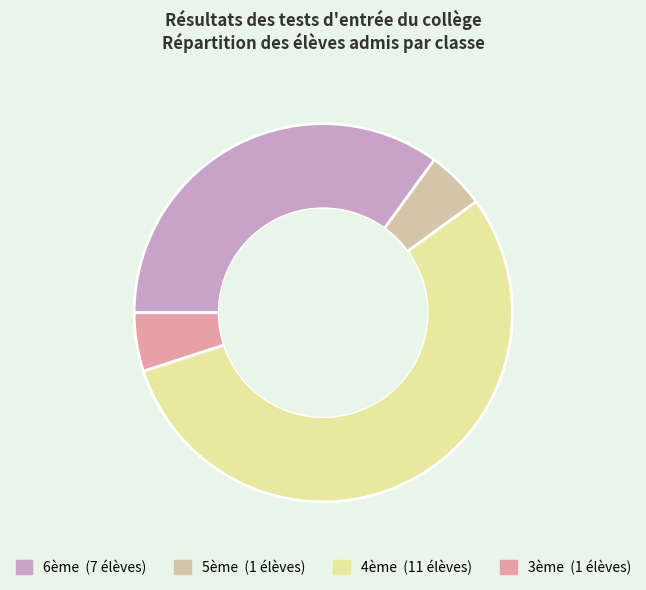

What is the largest slice in the pie chart?

4ème